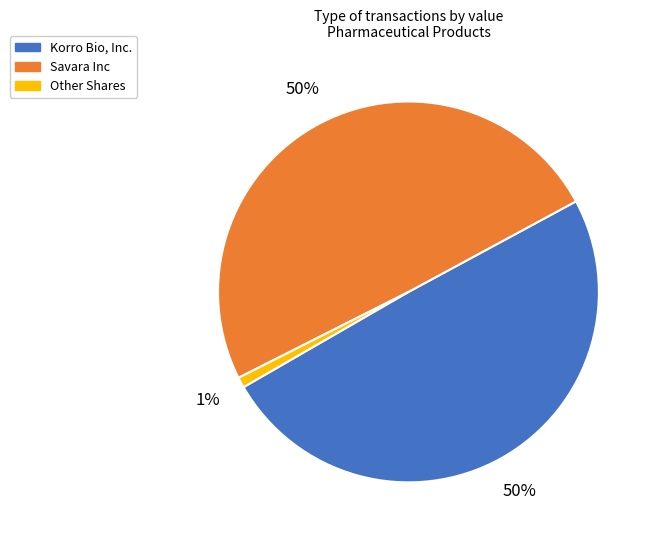

Combined, do Other Shares and Savara Inc account for over 50%?

Yes